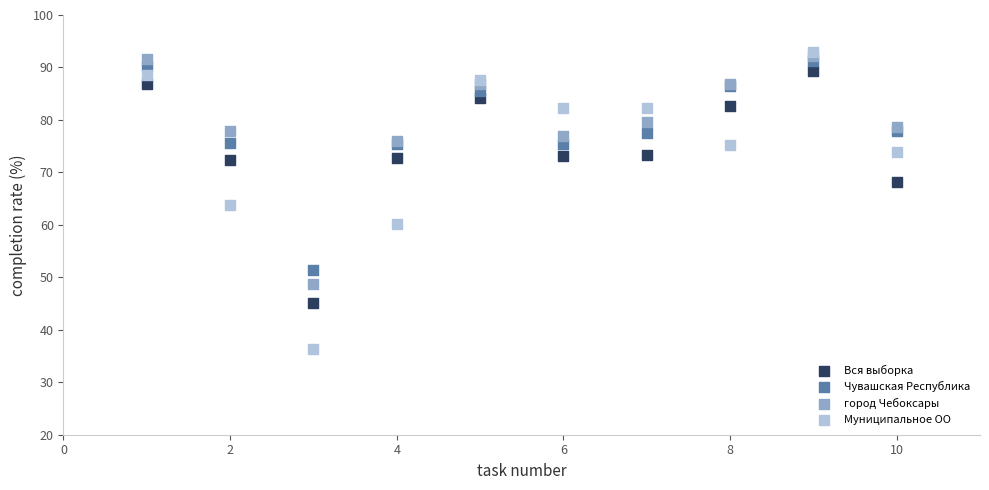

In the Вся выборка series, what Y value is closest to 67?

68.2